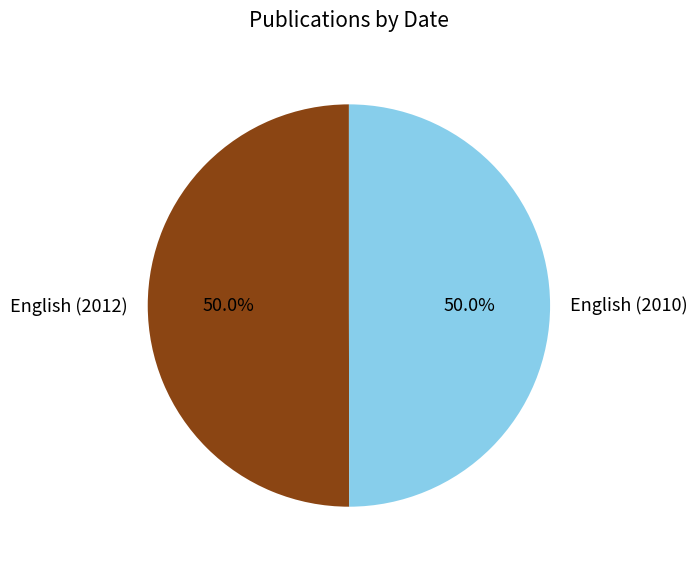

What portion of the pie excludes English (2010)?

50.0%